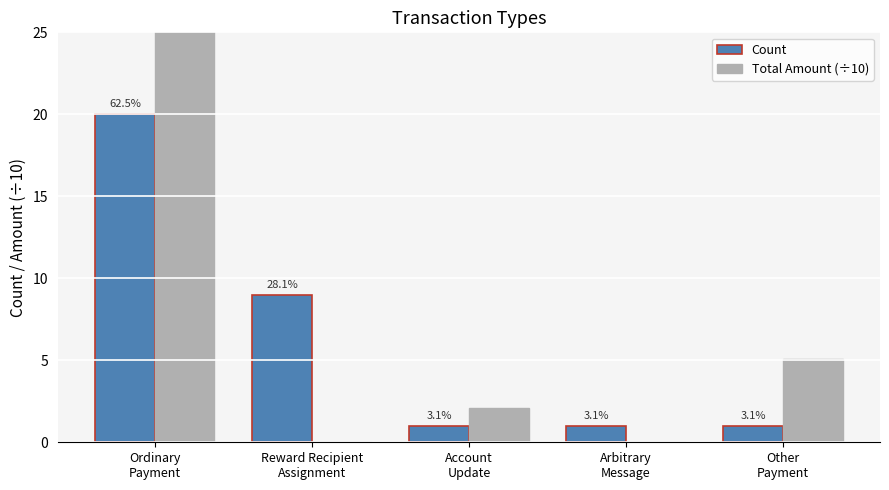

Which series has the largest total across all categories?

Total Amount (÷10)